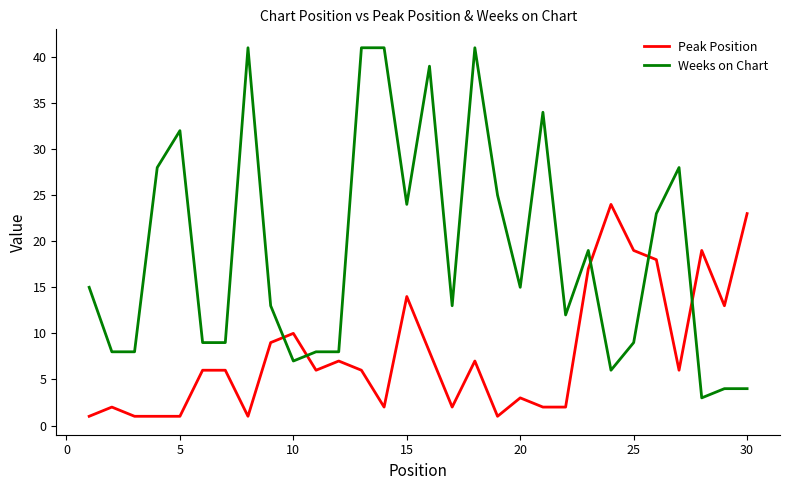

Which series has the largest range (max minus min)?

Weeks on Chart